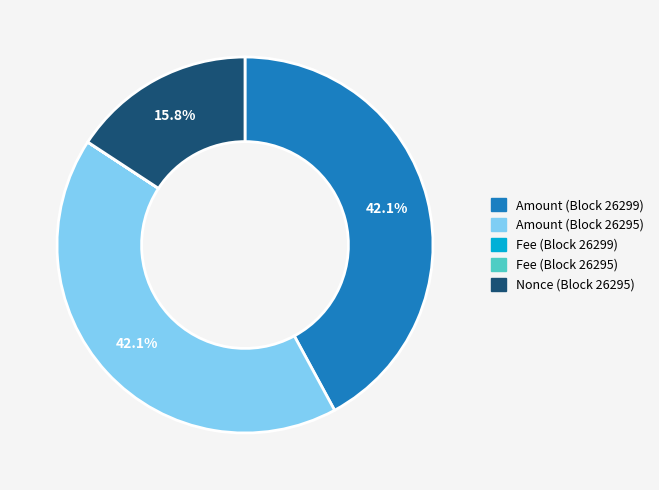

Between Nonce (Block 26295) and Amount (Block 26295), which is larger?

Amount (Block 26295)